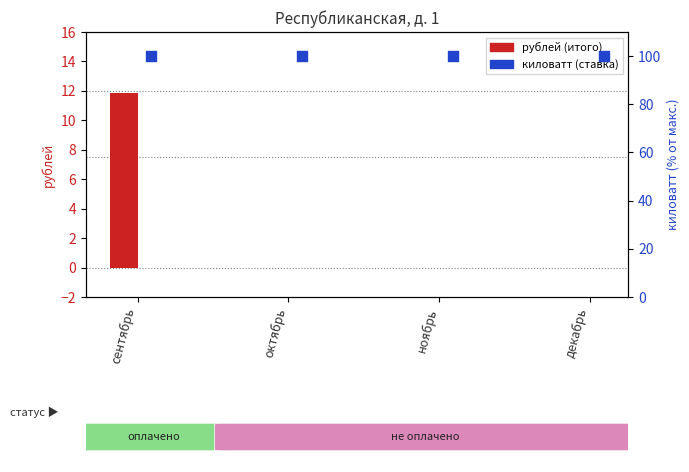

Which series contains the highest Y value?

киловатт (ставка)